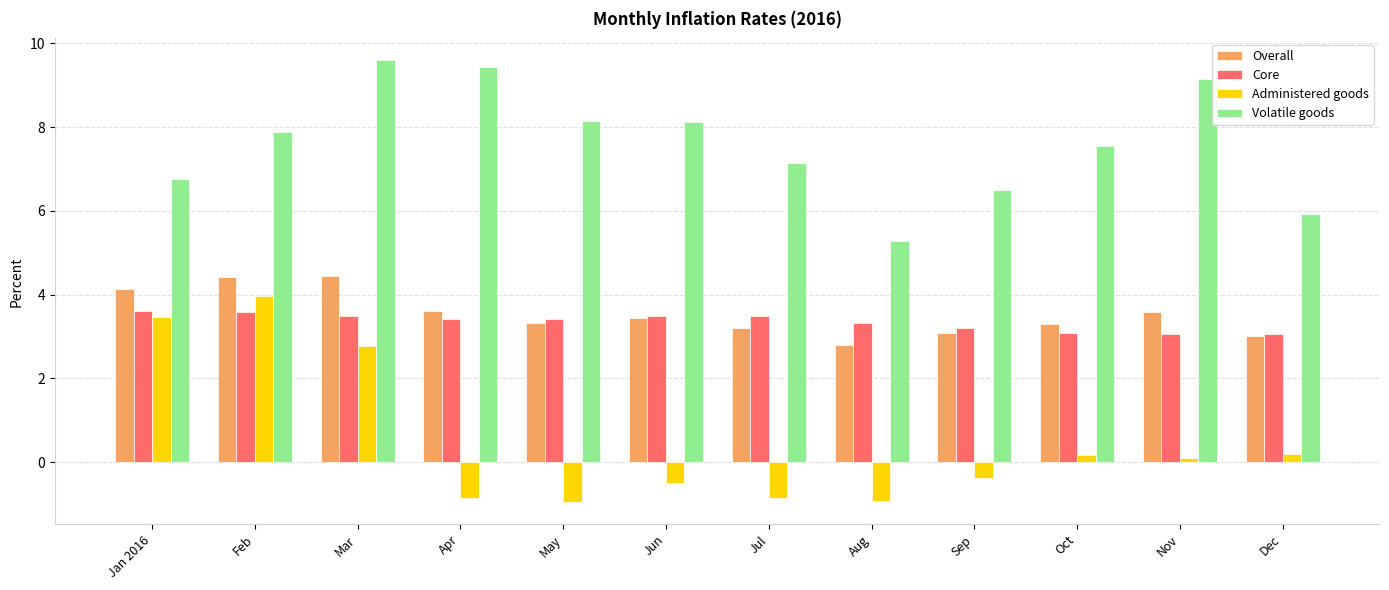

At Mar, list the series in order from smallest to largest.

Administered goods, Core, Overall, Volatile goods